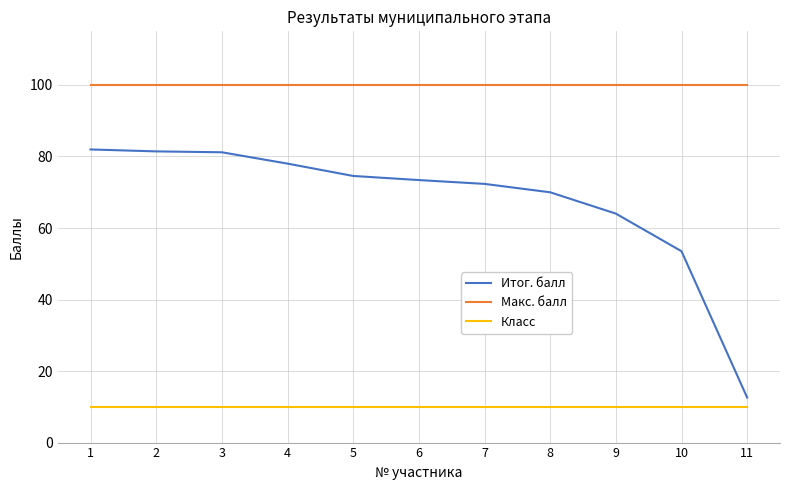

How many lines are shown in the chart?

3